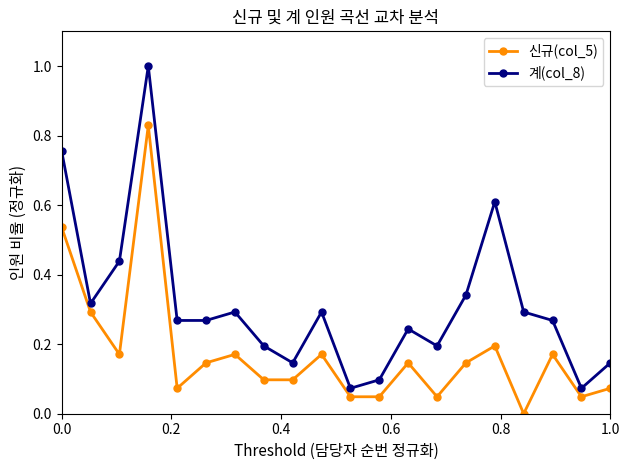

What is the greatest value displayed?

1.0